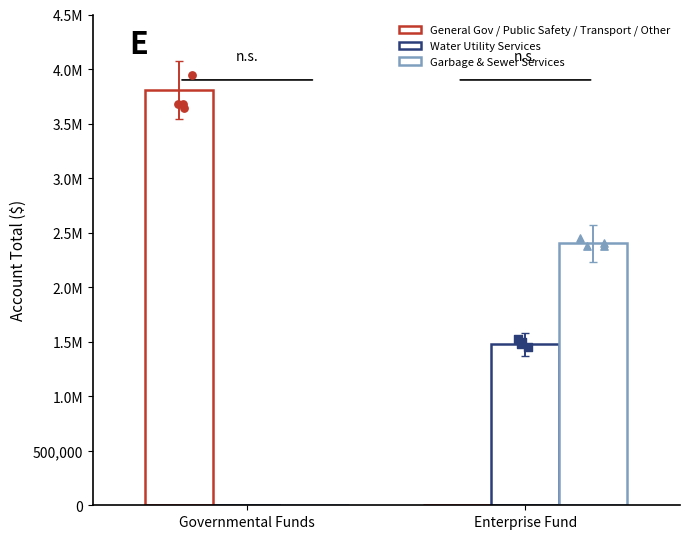

What is the total value across all series at Enterprise Fund?

3877575